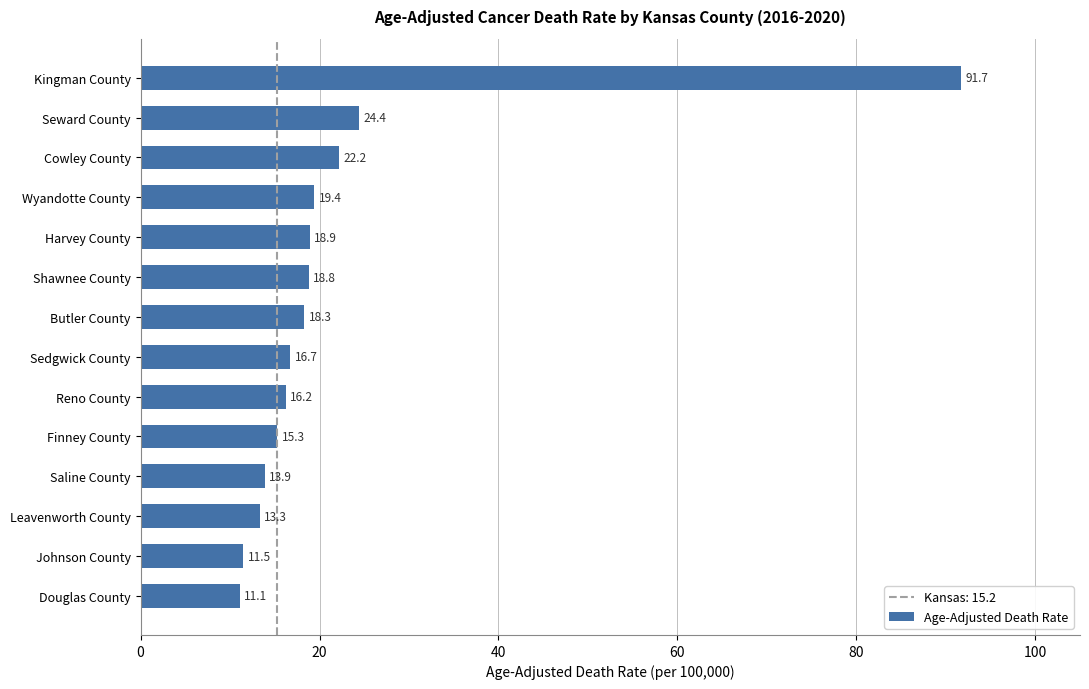

What is the average value?

22.3